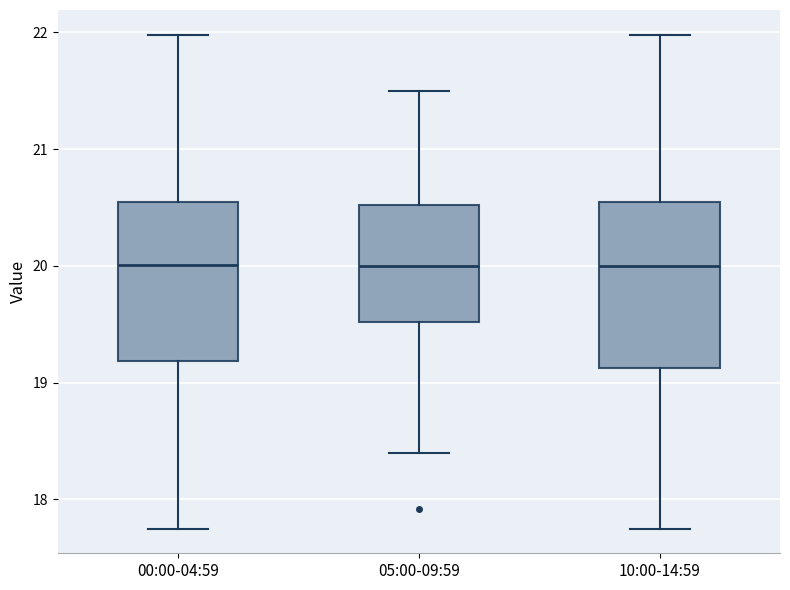

Where does the upper whisker of the box for 05:00-09:59 end on the y-axis? The values are not printed on the chart, so give them approximately, as read against the axis.

21.5